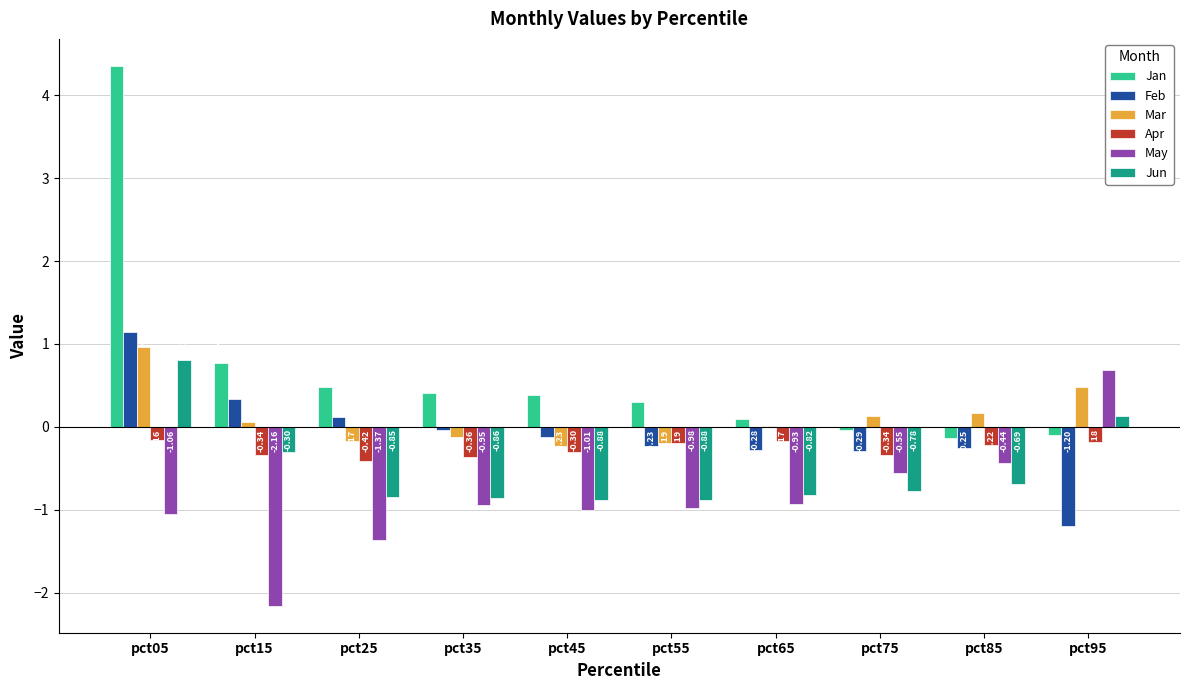

Is the value of Jun at pct05 greater than the value of Jan at pct95?

Yes